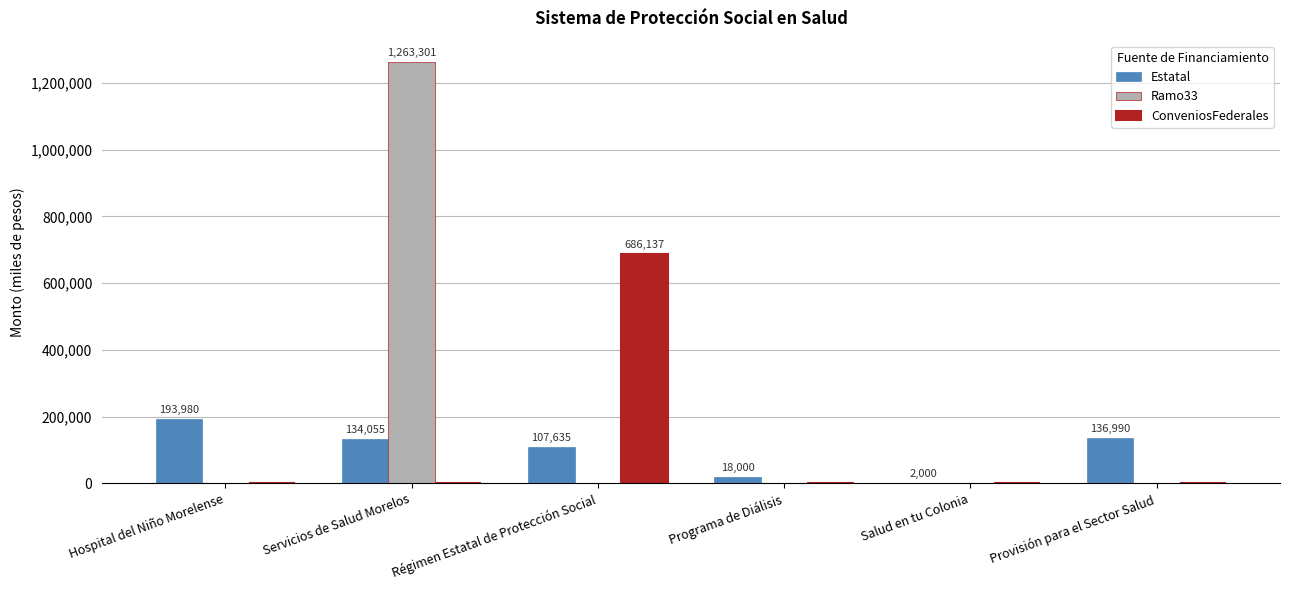

Is it true that Ramo33 equals 838363 at Servicios de Salud Morelos?

False